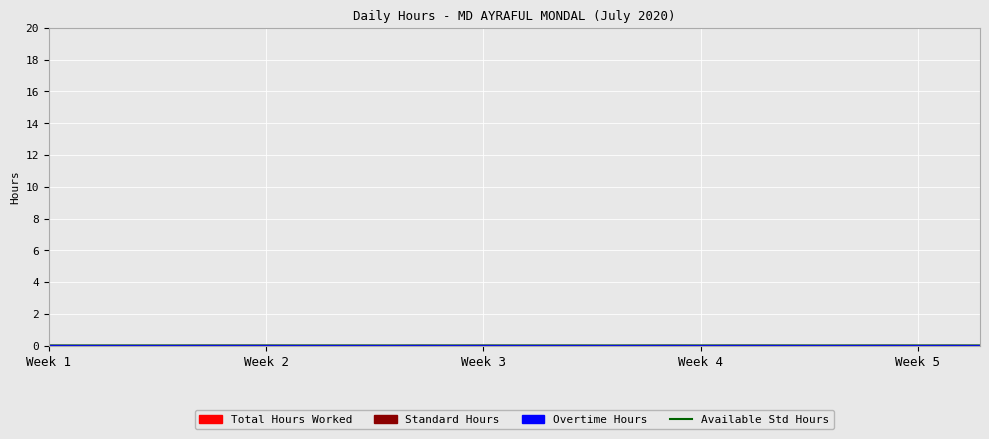

What is the total value across all series at 11?

22.7